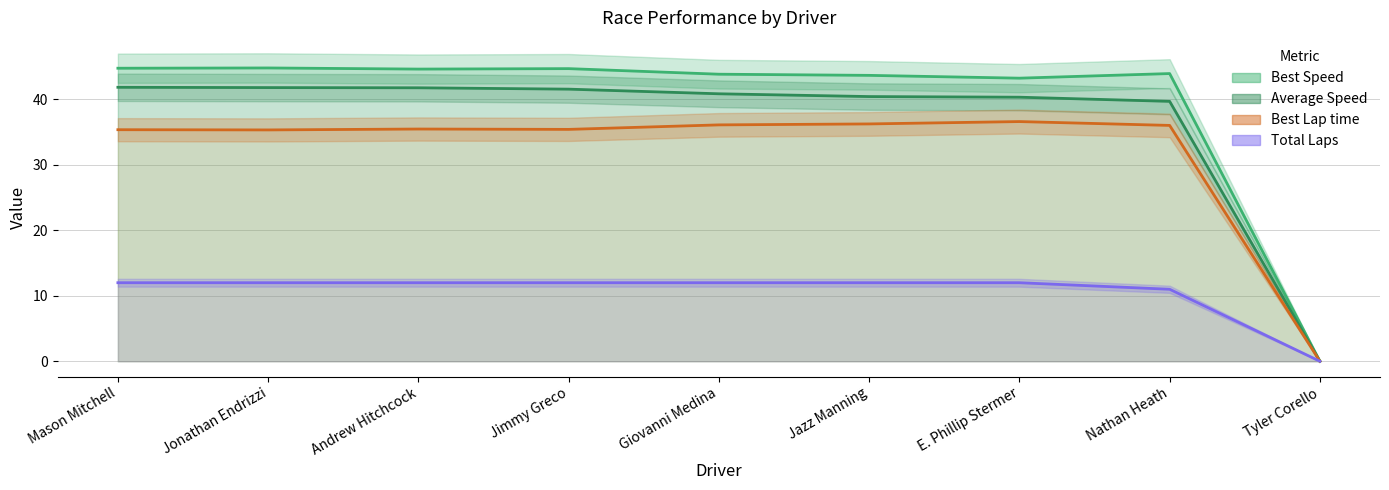

At which category does Best Lap time reach its first local valley?

Andrew Hitchcock